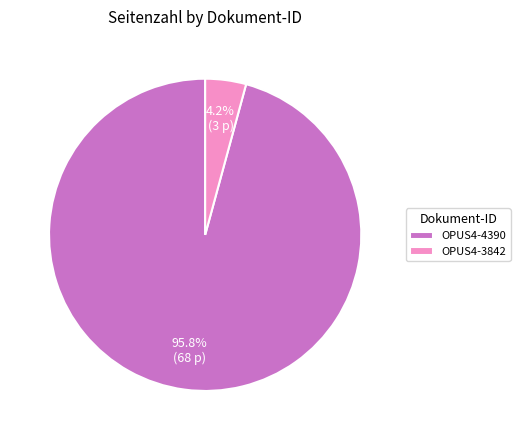

Which category has the biggest portion of the pie?

OPUS4-4390